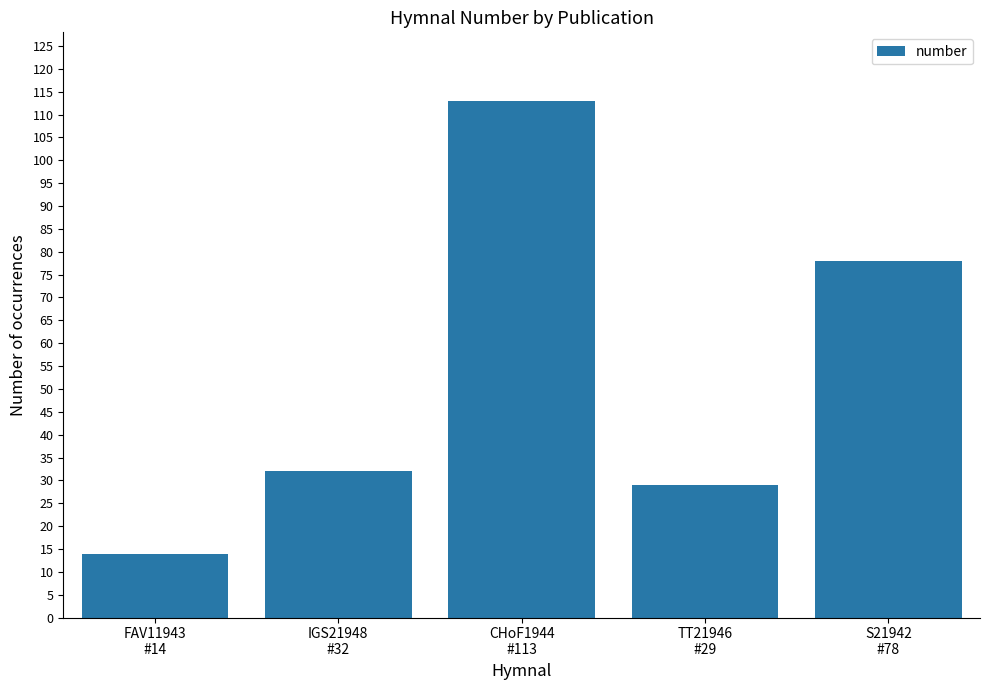

Which has a higher value, S21942
#78 or TT21946
#29?

S21942
#78